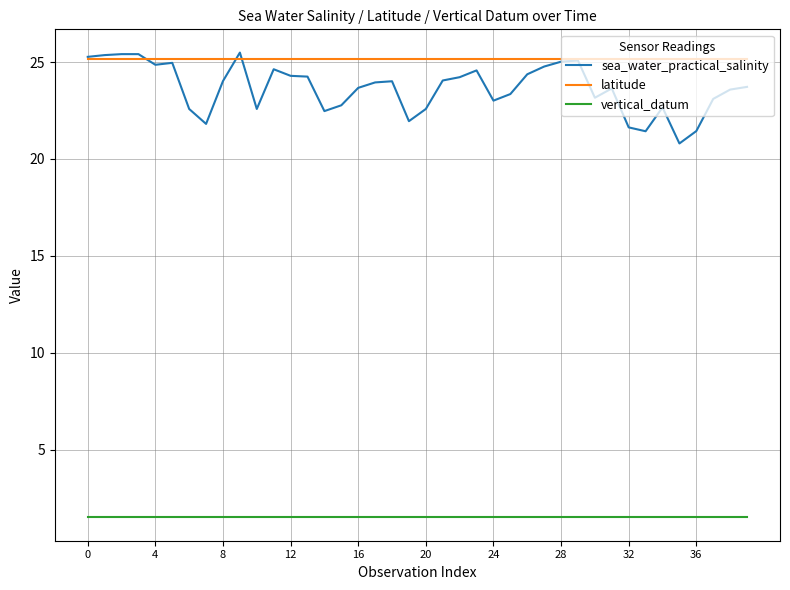

What are all the series names shown in the legend?

sea_water_practical_salinity, latitude, vertical_datum